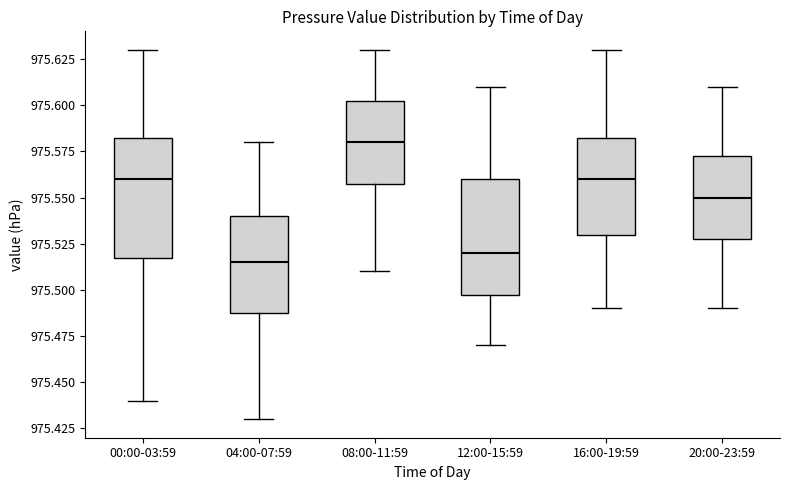

Reading left to right, transcribe this box plot: for each box, give where its median line is, the range the box spans, and where its two whiskers end, as read against the y-axis. The values are not printed on the chart, so give them approximately, as read against the axis.

00:00-03:59: median 975.560, box 975.520 to 975.585, whiskers 975.440 to 975.630
04:00-07:59: median 975.515, box 975.490 to 975.540, whiskers 975.430 to 975.580
08:00-11:59: median 975.580, box 975.560 to 975.605, whiskers 975.510 to 975.630
12:00-15:59: median 975.520, box 975.500 to 975.560, whiskers 975.470 to 975.610
16:00-19:59: median 975.560, box 975.530 to 975.585, whiskers 975.490 to 975.630
20:00-23:59: median 975.550, box 975.530 to 975.575, whiskers 975.490 to 975.610